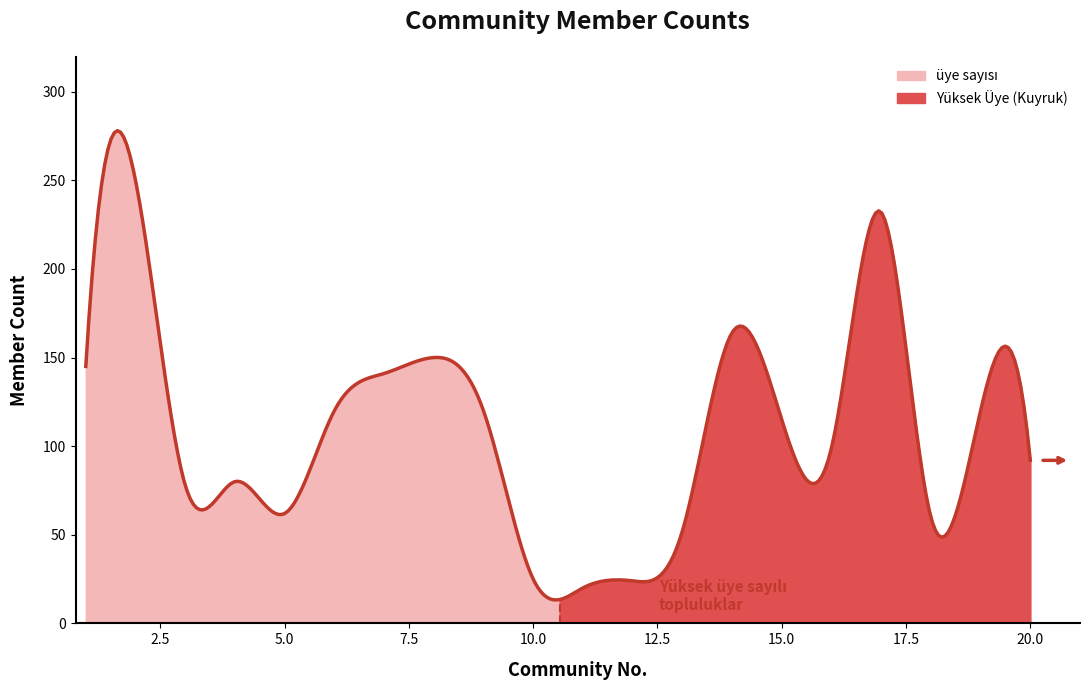

How many lines are shown in the chart?

1